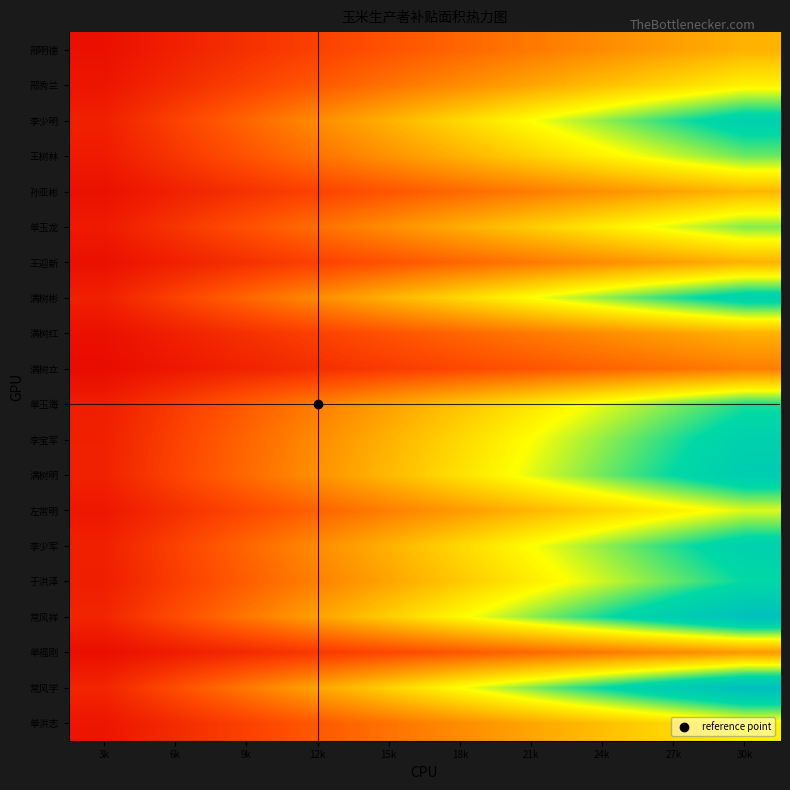

Which series changed the most between 9k and 21k?

常风学